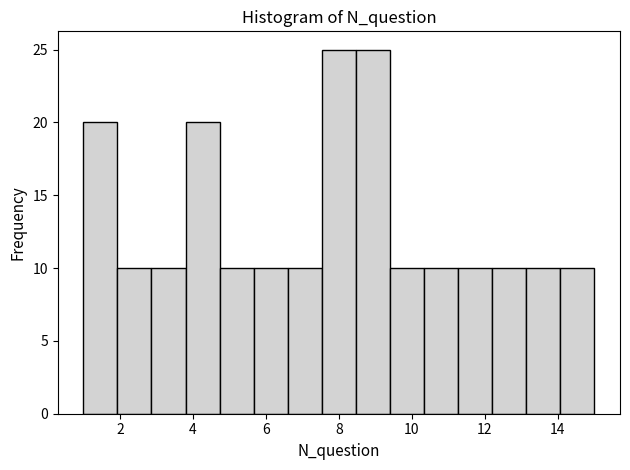

Reading left to right, list every bar in this chart as the range it spans on the x-axis followed by its height. Neither the bar edges nor the heights are printed on the chart, so give them approximately, as read against the axes.

1.0 to 2.0: 20
2.0 to 2.8: 10
2.8 to 3.8: 10
3.8 to 4.8: 20
4.8 to 5.6: 10
5.6 to 6.6: 10
6.6 to 7.6: 10
7.6 to 8.4: 25
8.4 to 9.4: 25
9.4 to 10.4: 10
10.4 to 11.2: 10
11.2 to 12.2: 10
12.2 to 13.2: 10
13.2 to 14.0: 10
14.0 to 15.0: 10